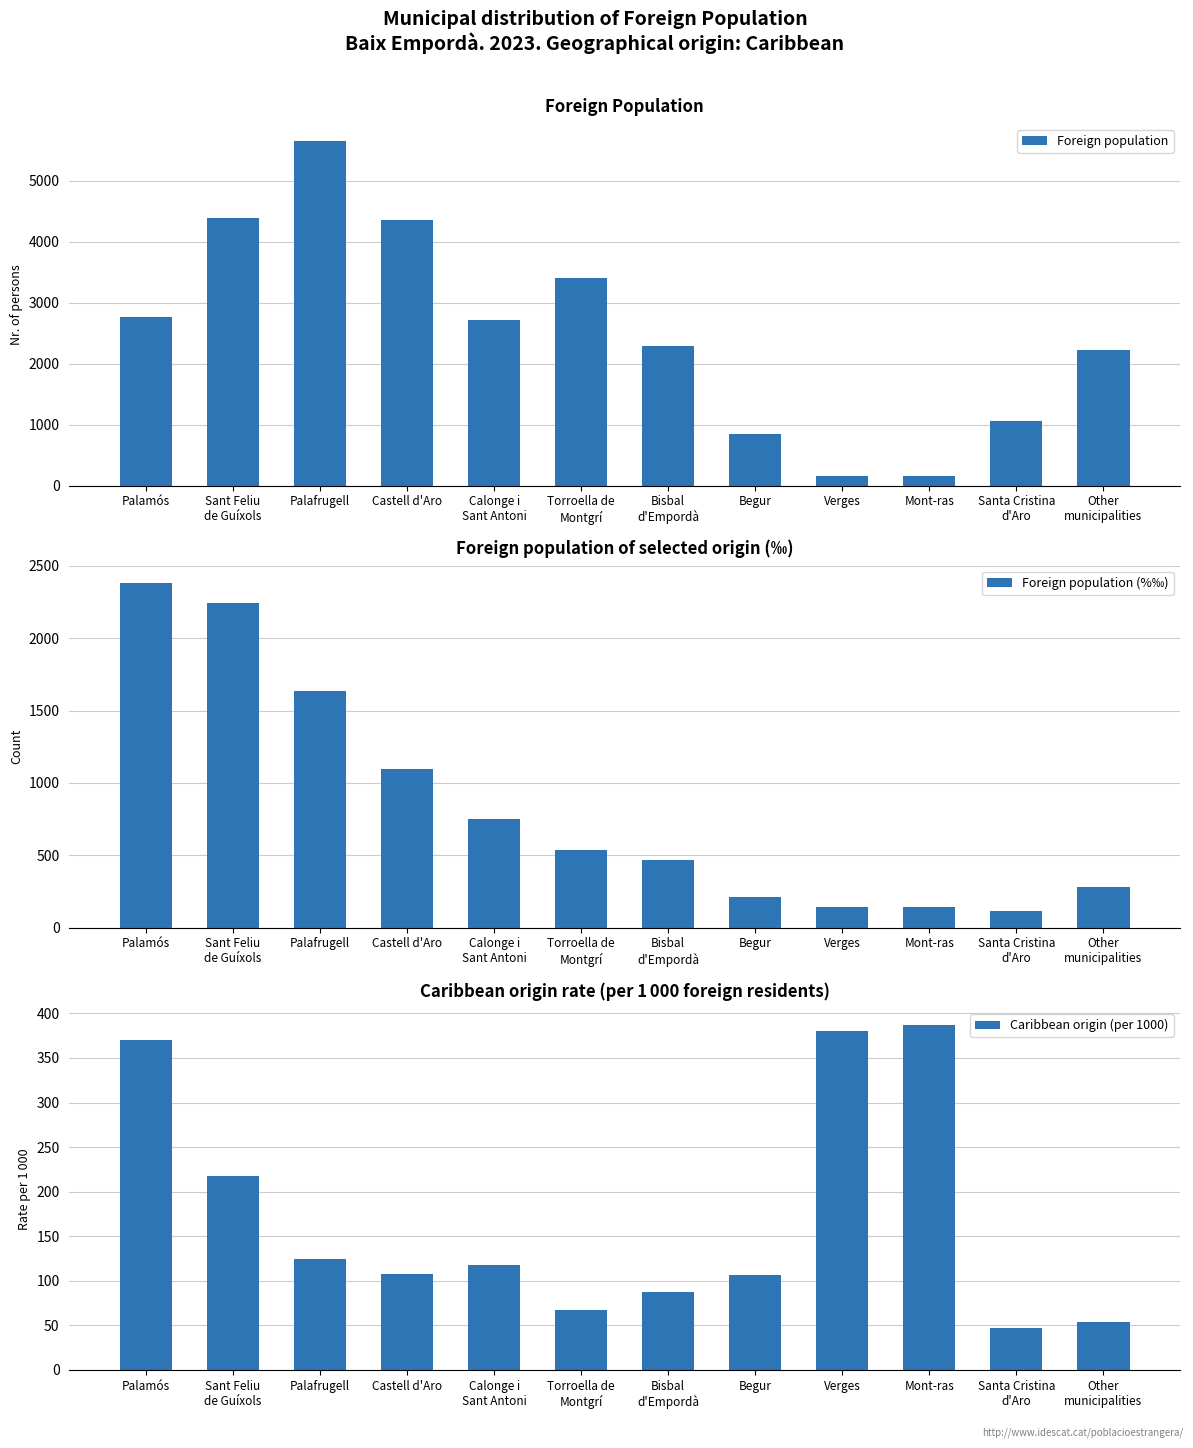

What position from the right is Palamós?

12